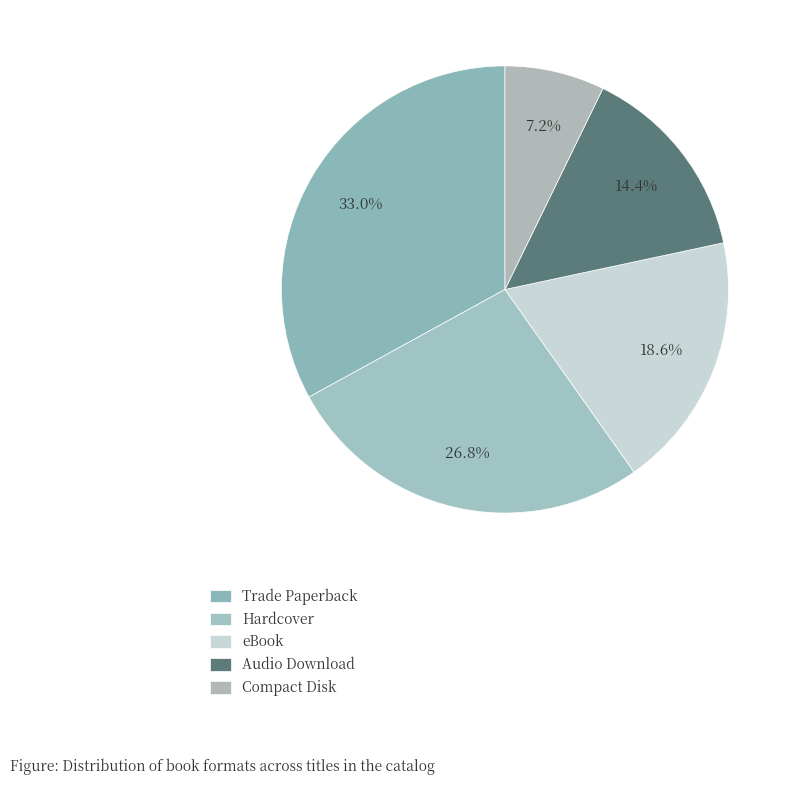

Count the number of slices in the pie.

5